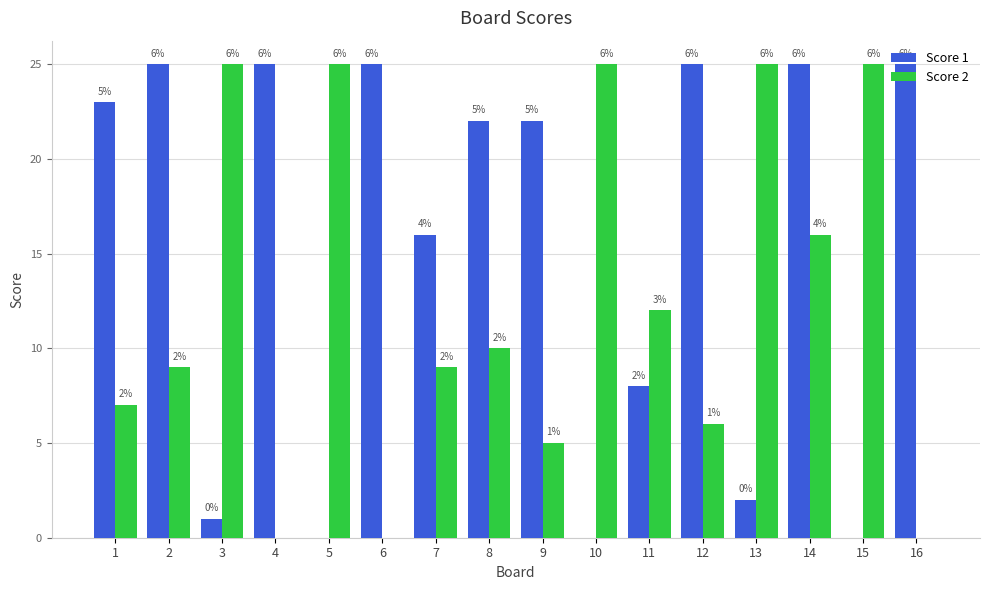

What is the sum of the Score 1 values at 7 and 15?

16